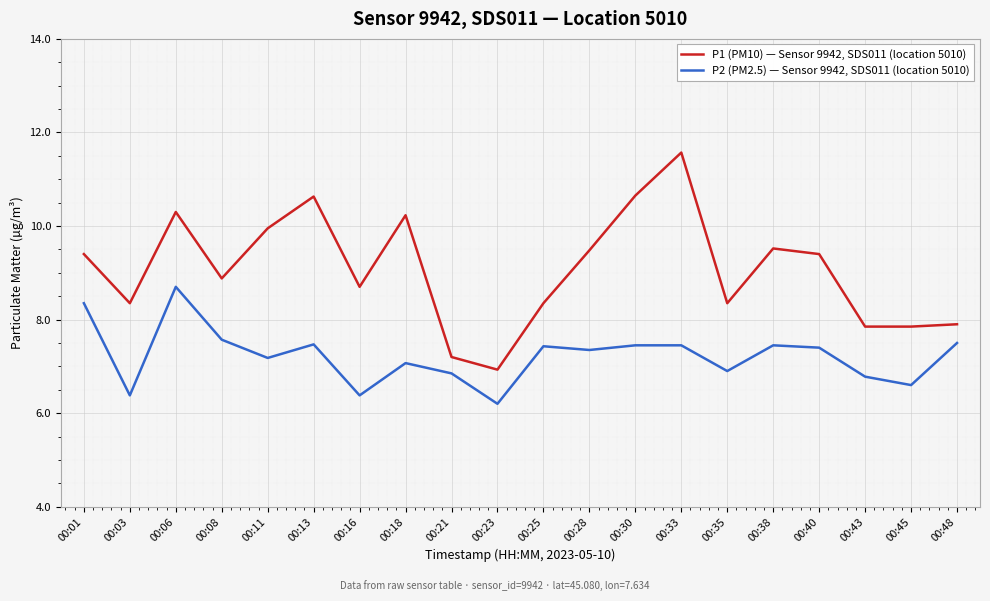

Where does the P1 (PM10) — Sensor 9942, SDS011 (location 5010) series first go above 9?

00:01